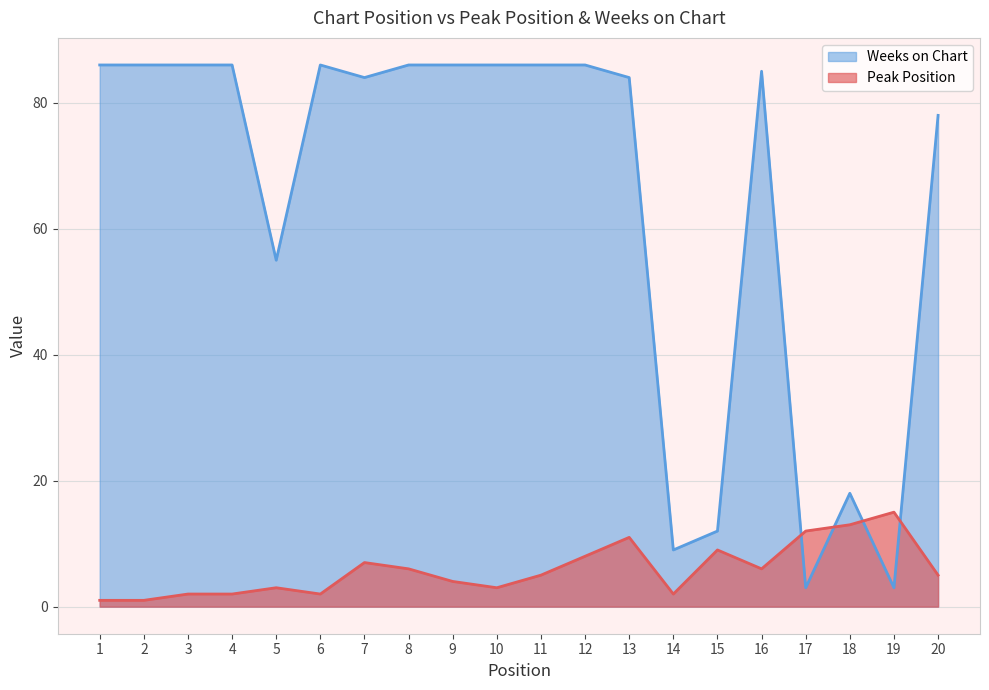

Rank the categories by Peak Position value from highest to lowest.

19, 18, 17, 13, 15, 12, 7, 8, 16, 11, 20, 9, 5, 10, 3, 4, 6, 14, 1, 2